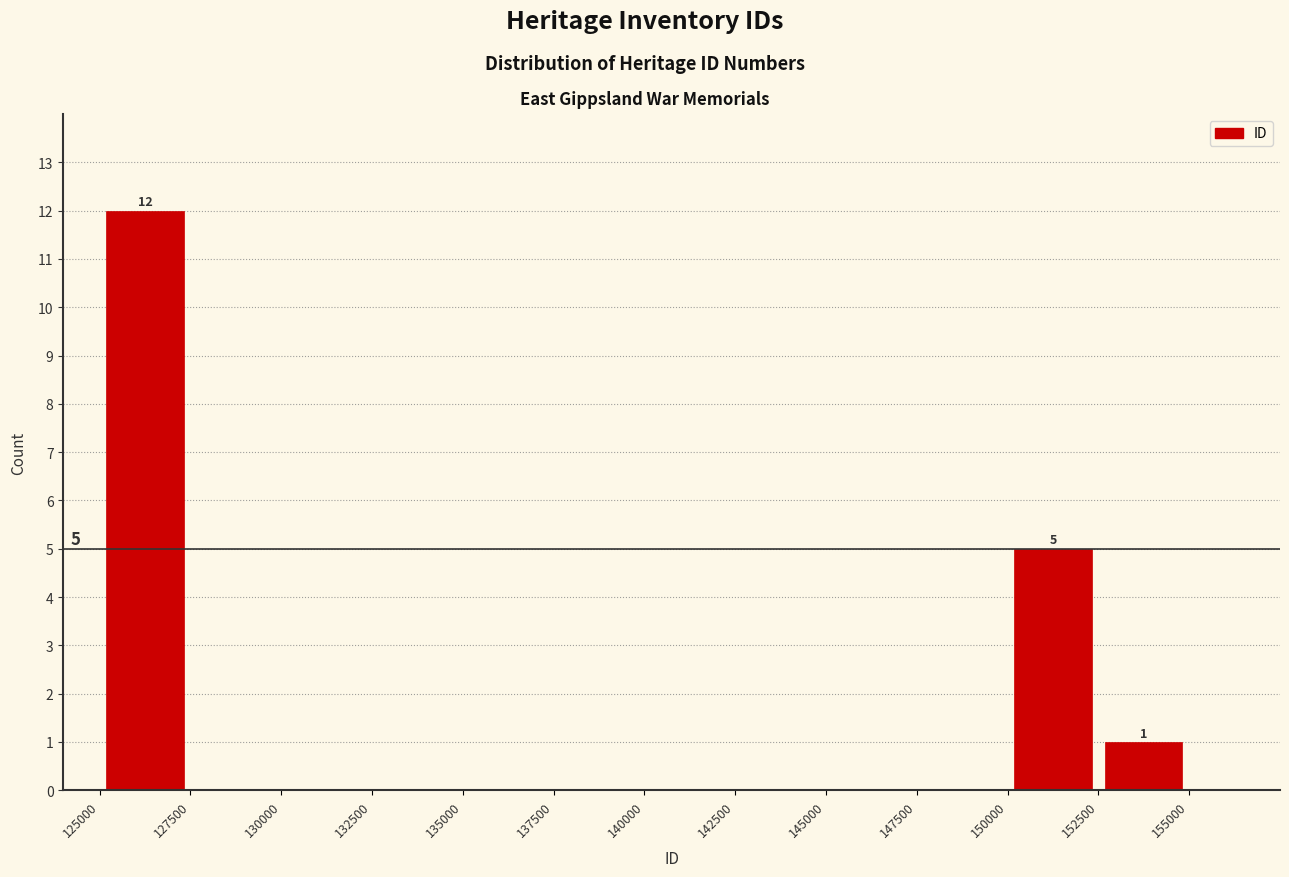

Over which range of the x-axis is the bar tallest?

125000 to 127500